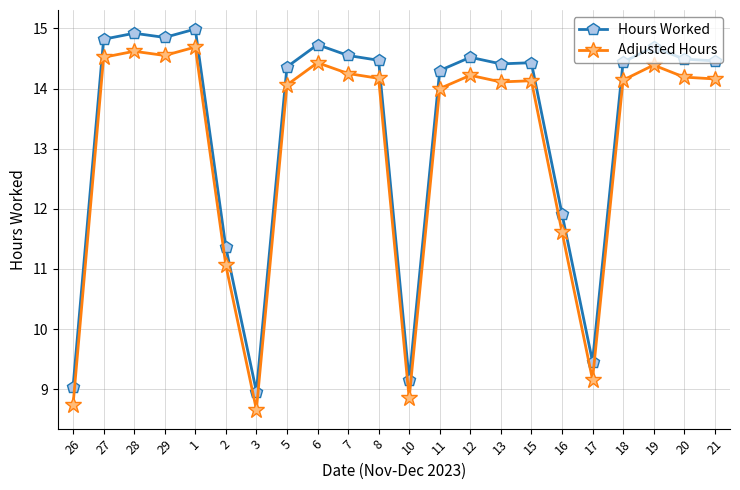

What is the difference between the maximum and minimum values in the Adjusted Hours series?

6.0